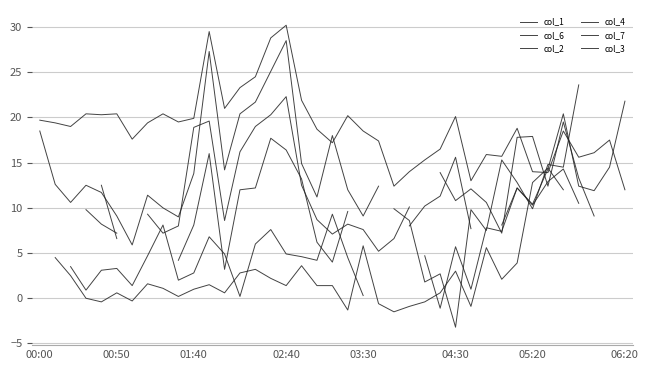

Where does the col_4 series first go above 9?

03:30